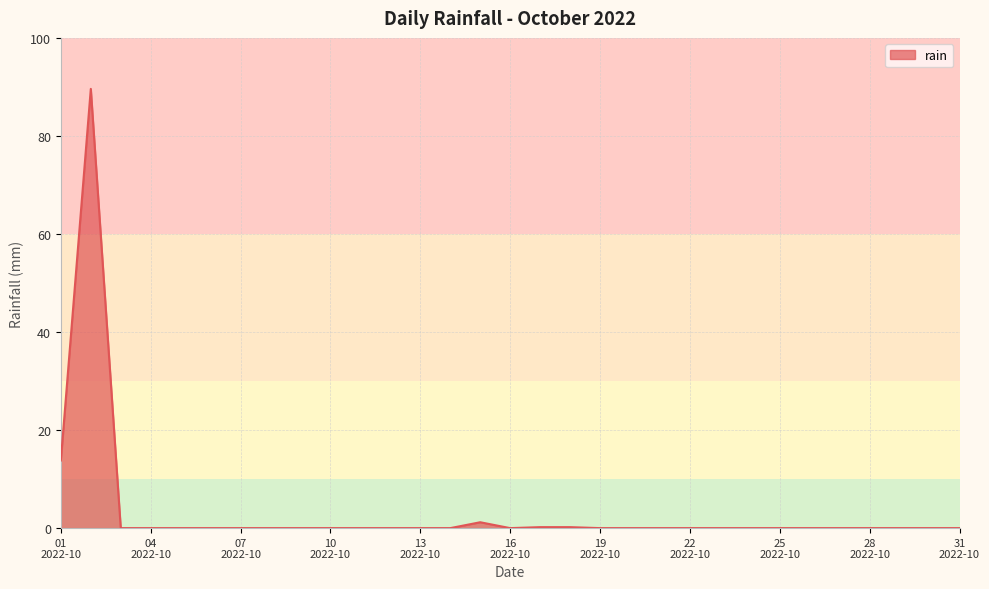

What is the difference between the maximum and minimum values?

89.6